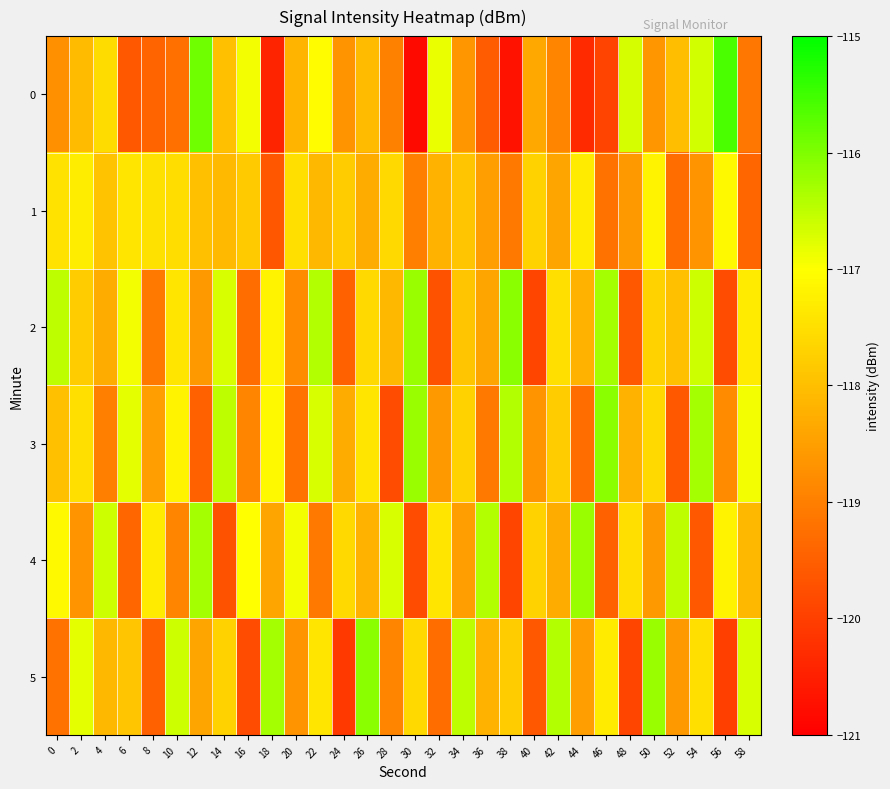

How many categories are shown in the chart?

30